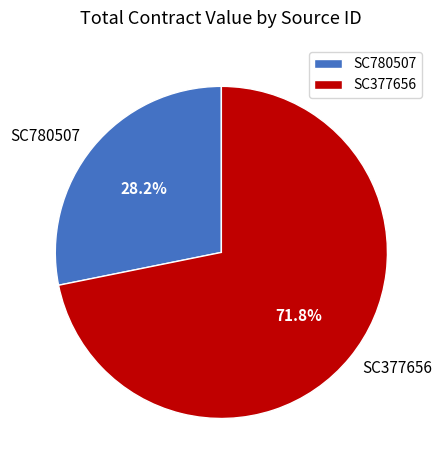

How many segments does this pie chart have?

2